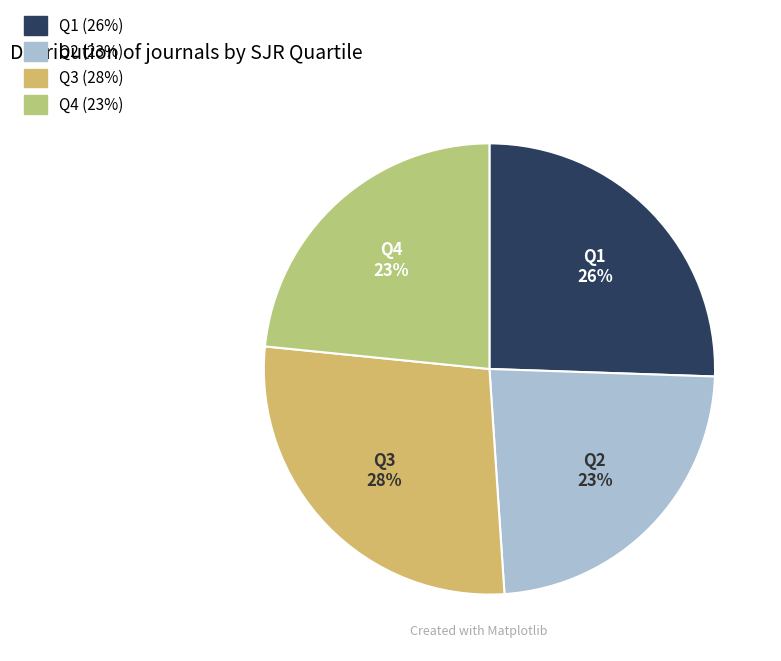

Is it true that Q3 is 13% of the pie?

False